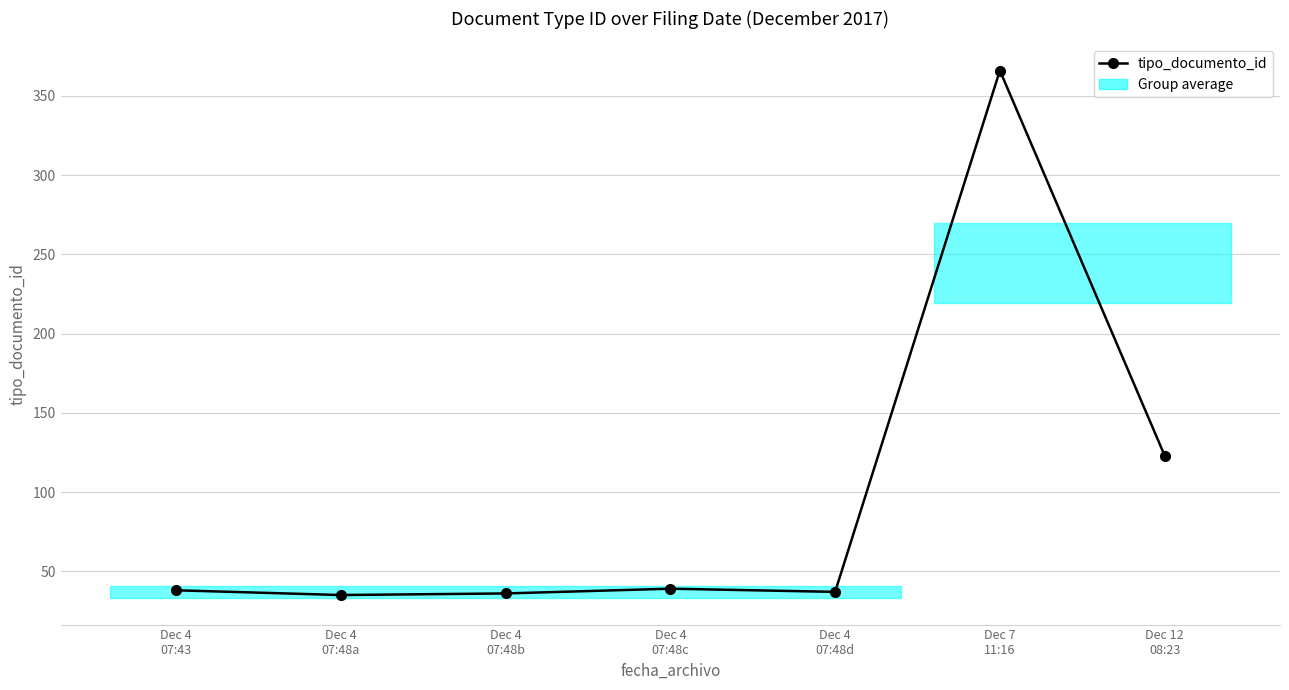

At which label is the value closest to 200?

Dec 12
08:23